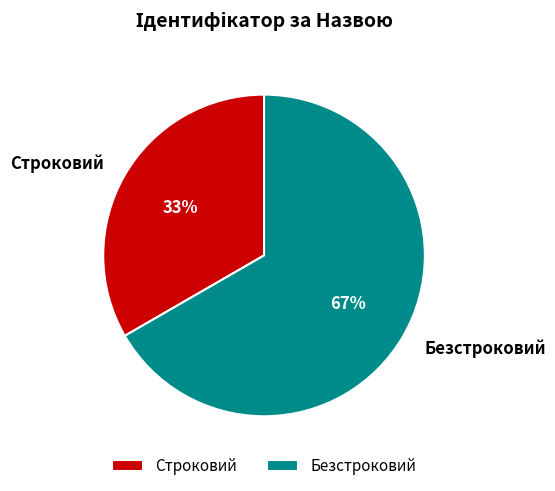

The Безстроковий slice represents 67% of the pie. True or false?

True